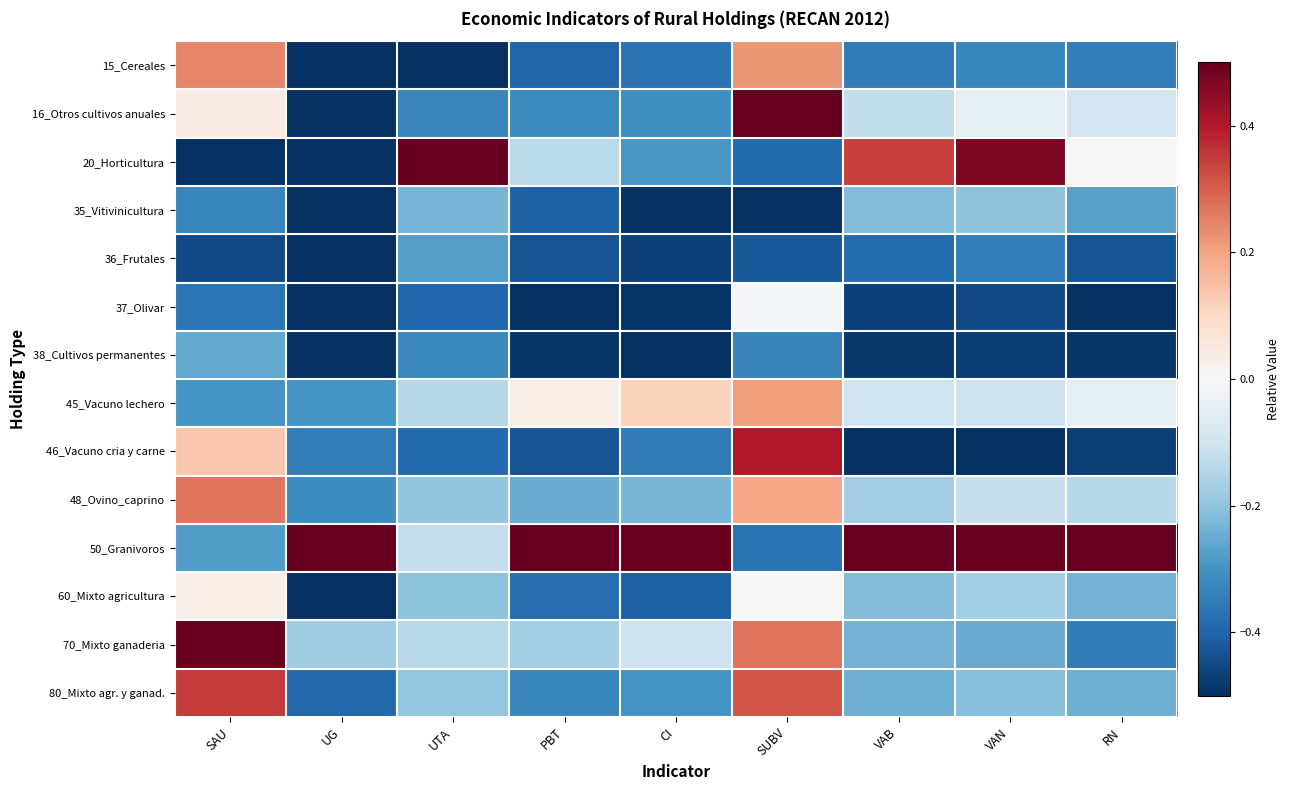

Between PBT and RN, which is larger?

RN